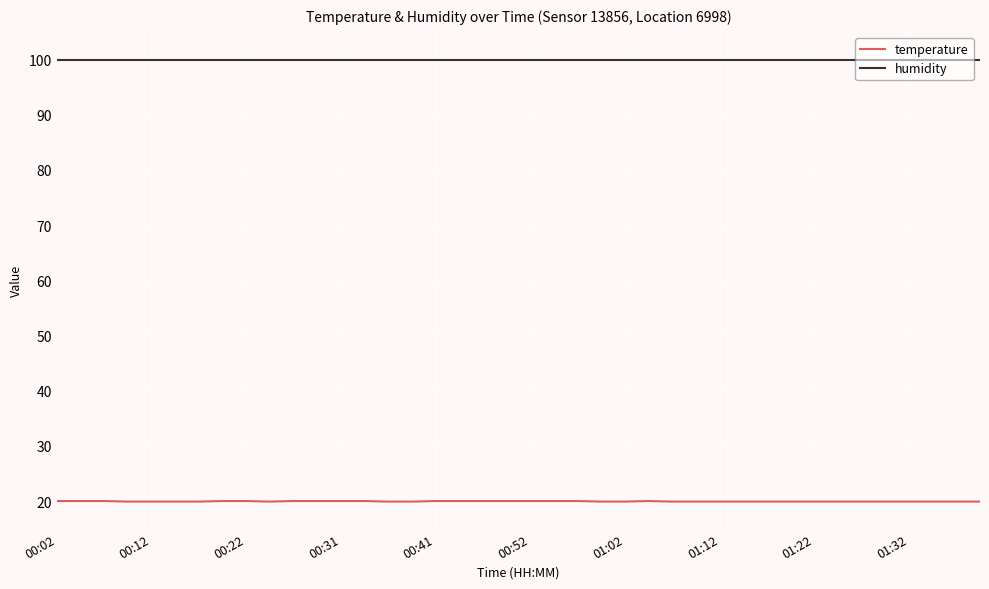

Which series has the largest total across all categories?

humidity